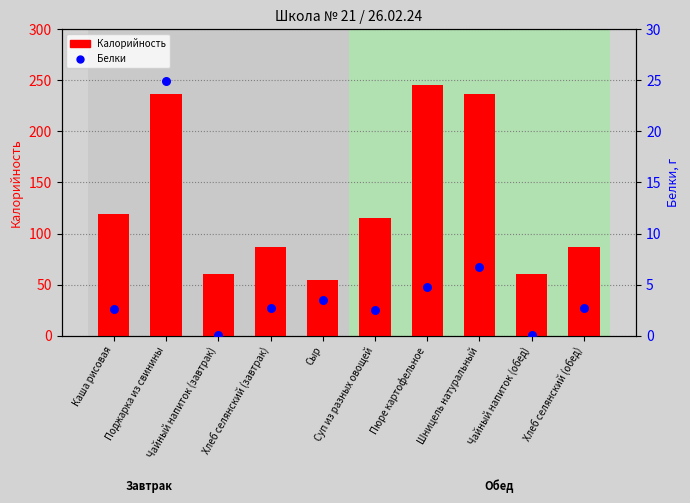

What is the total value across all series at Пюре картофельное?

250.6